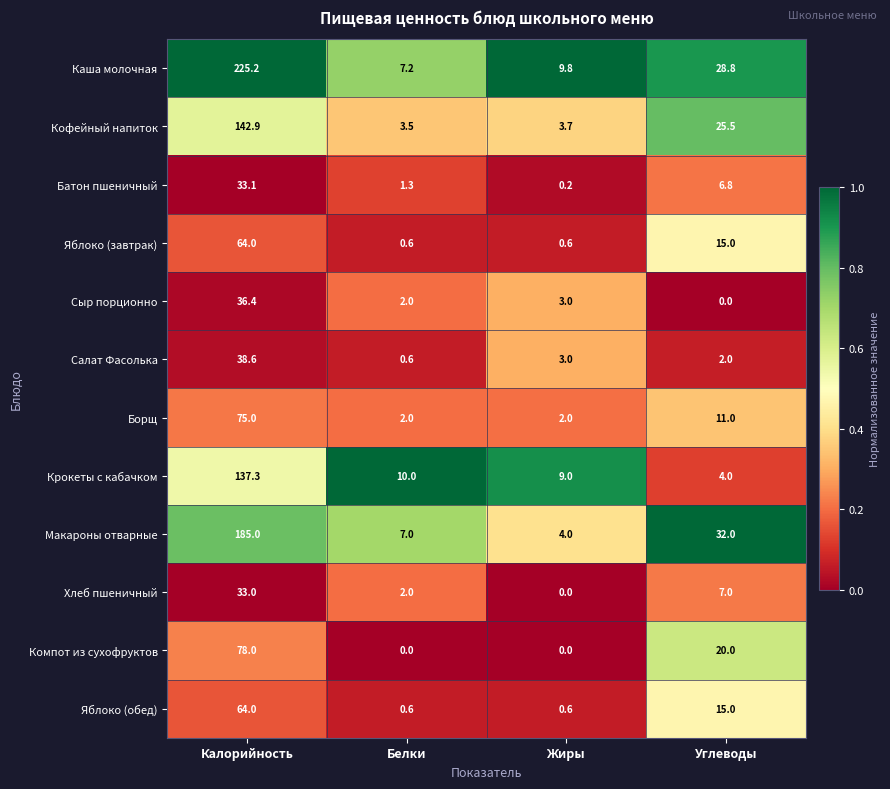

Which series has the largest total across all categories?

Каша молочная